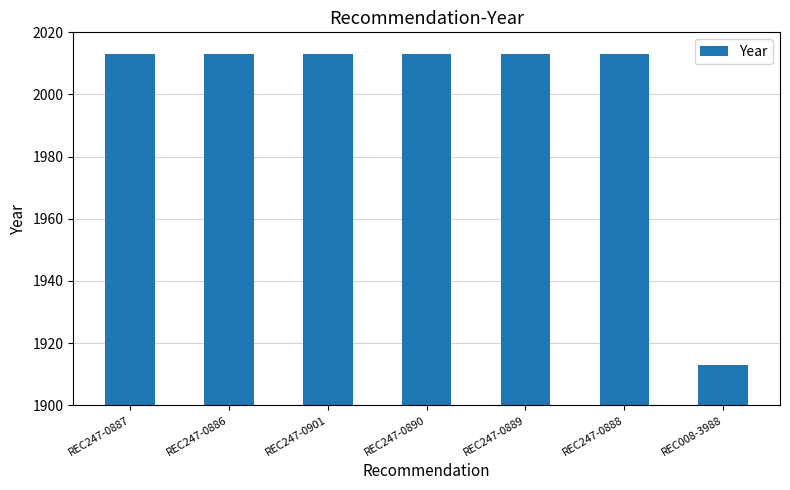

What is the sum of the values at REC247-0890 and REC247-0888?

4026